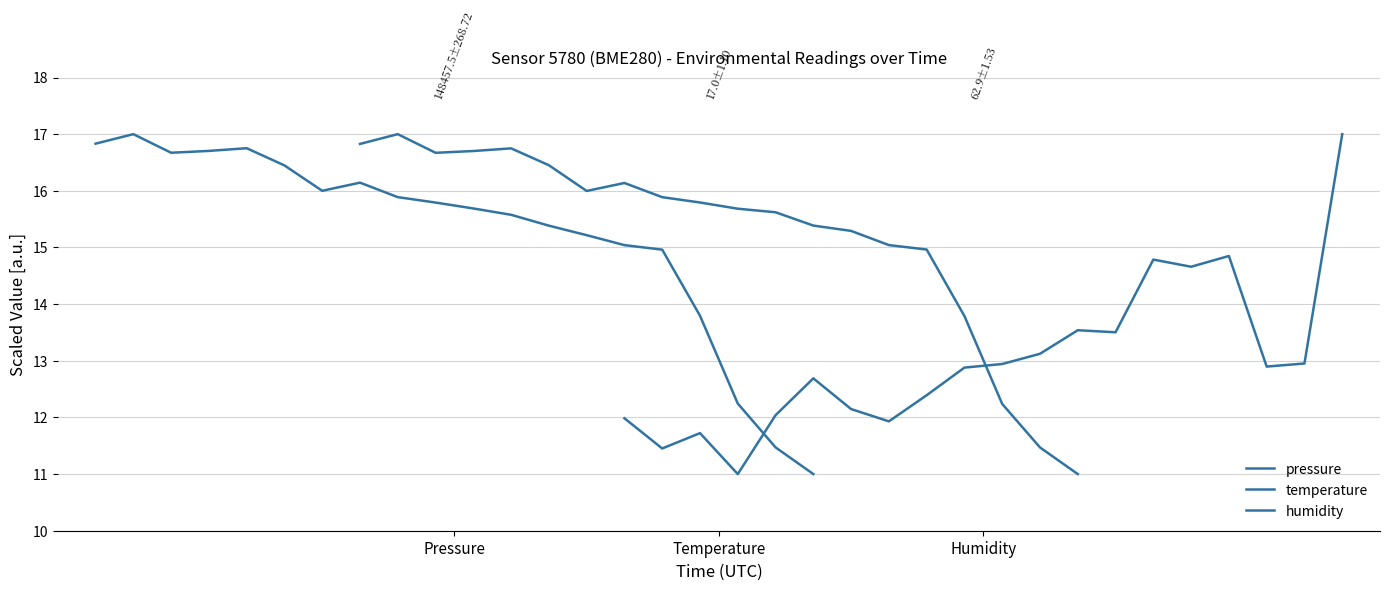

Where is the first local minimum for humidity?

Temperature